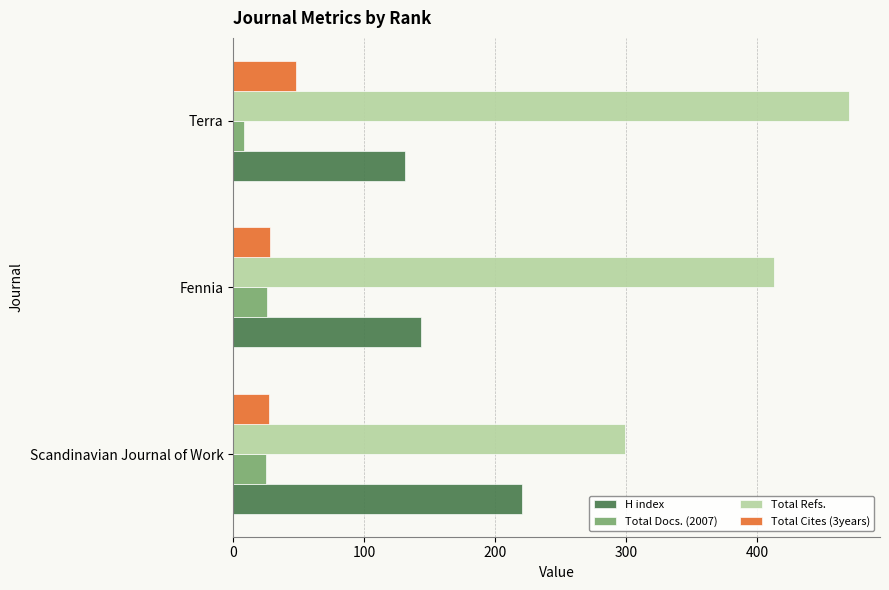

Where is Total Docs. (2007) nearest to the value 17?

Scandinavian Journal of Work